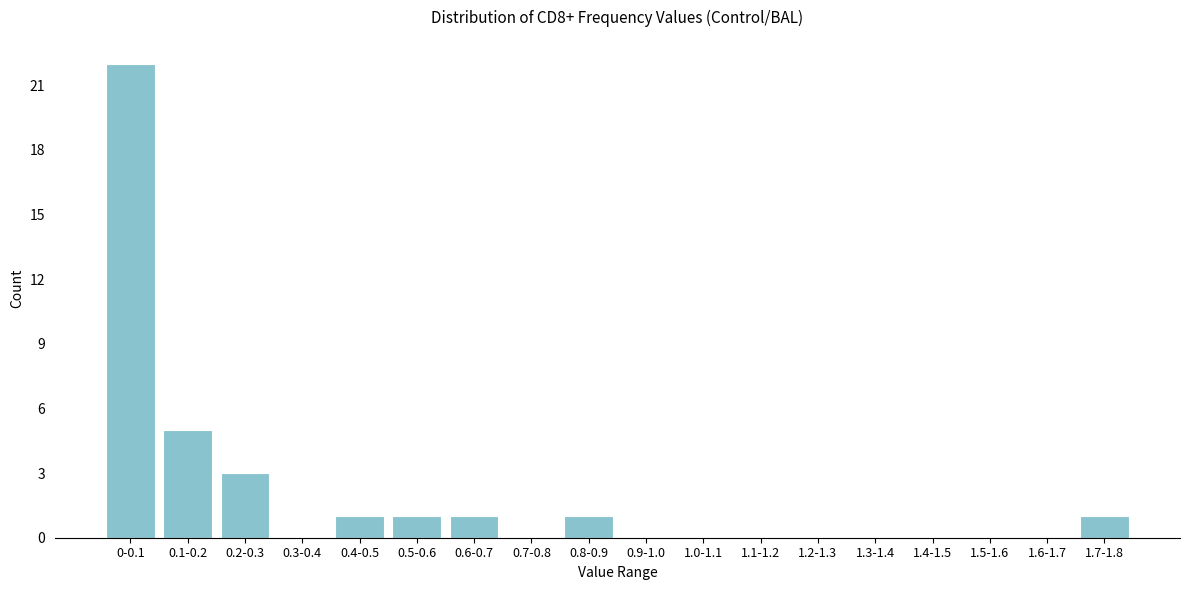

Reading left to right, what are all the values shown in this chart?

0-0.1=22	0.1-0.2=5	0.2-0.3=3	0.3-0.4=0	0.4-0.5=1	0.5-0.6=1	0.6-0.7=1	0.7-0.8=0	0.8-0.9=1	0.9-1.0=0	1.0-1.1=0	1.1-1.2=0	1.2-1.3=0	1.3-1.4=0	1.4-1.5=0	1.5-1.6=0	1.6-1.7=0	1.7-1.8=1